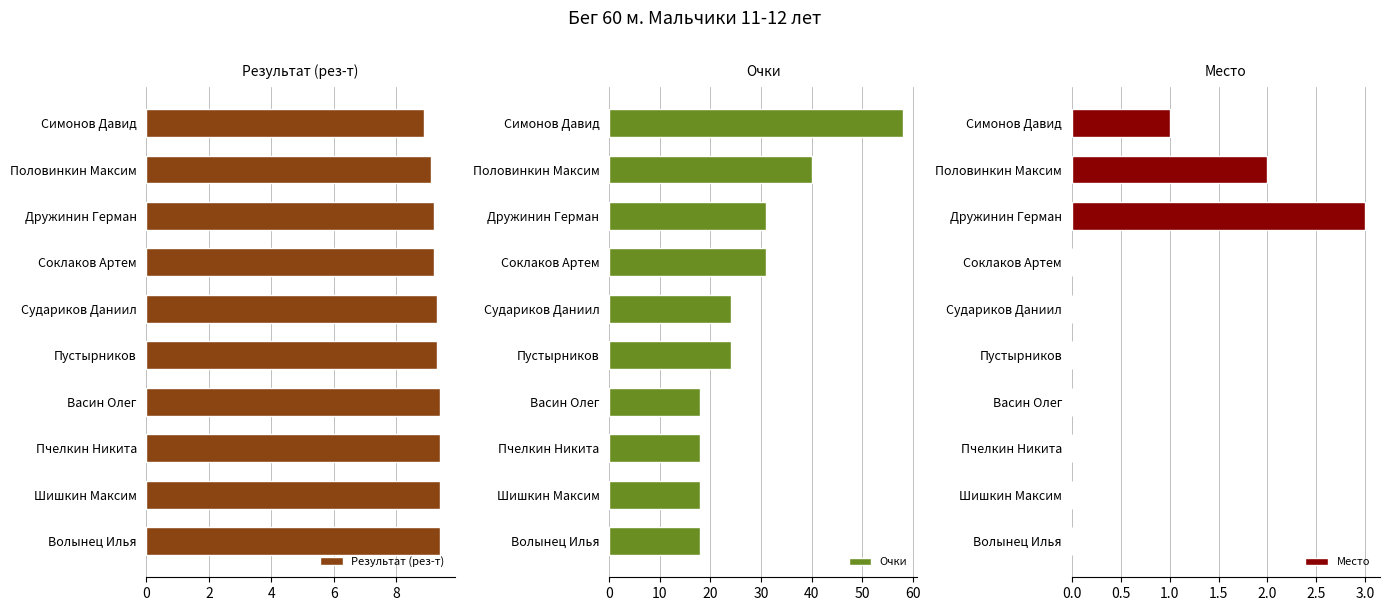

How many data points in Место are above 0?

3